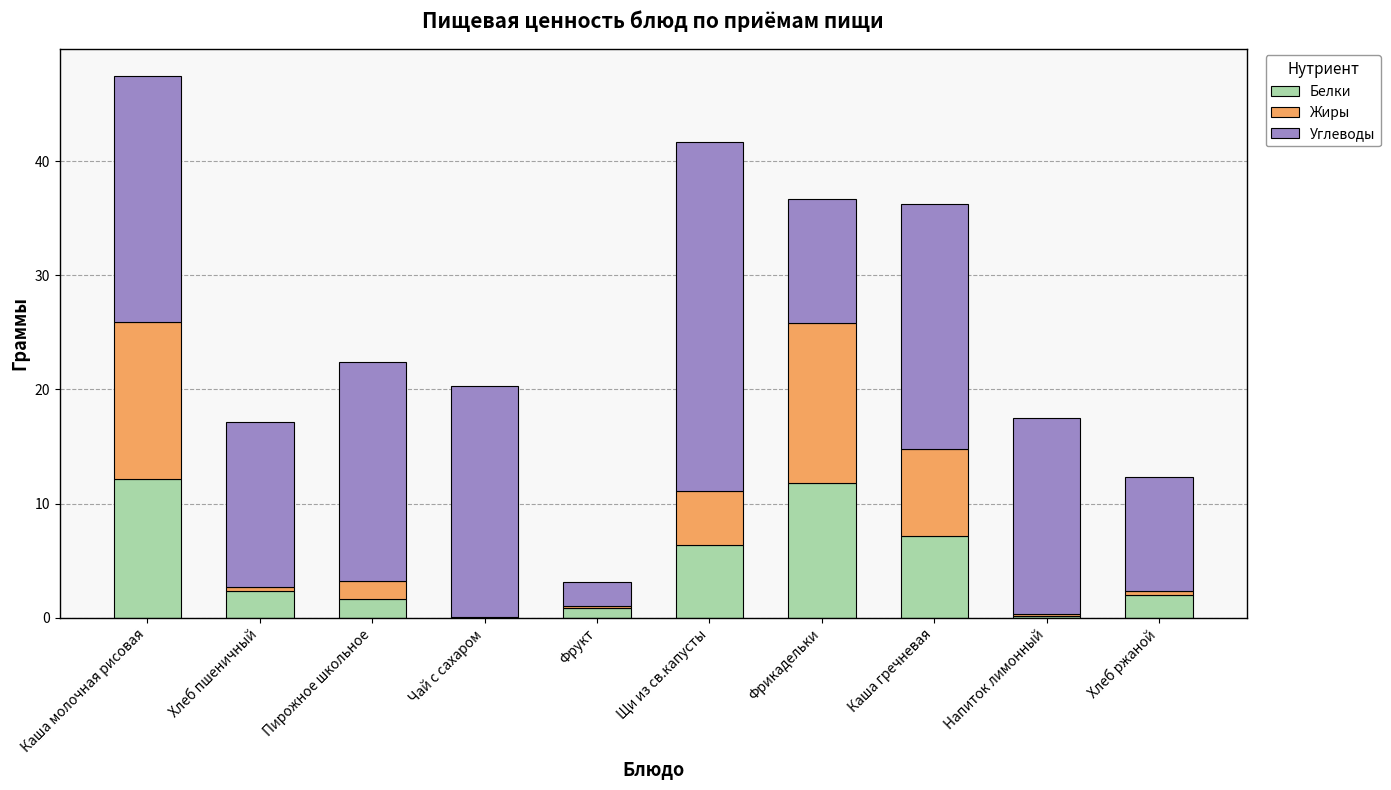

What are all the series names shown in the legend?

Белки, Жиры, Углеводы